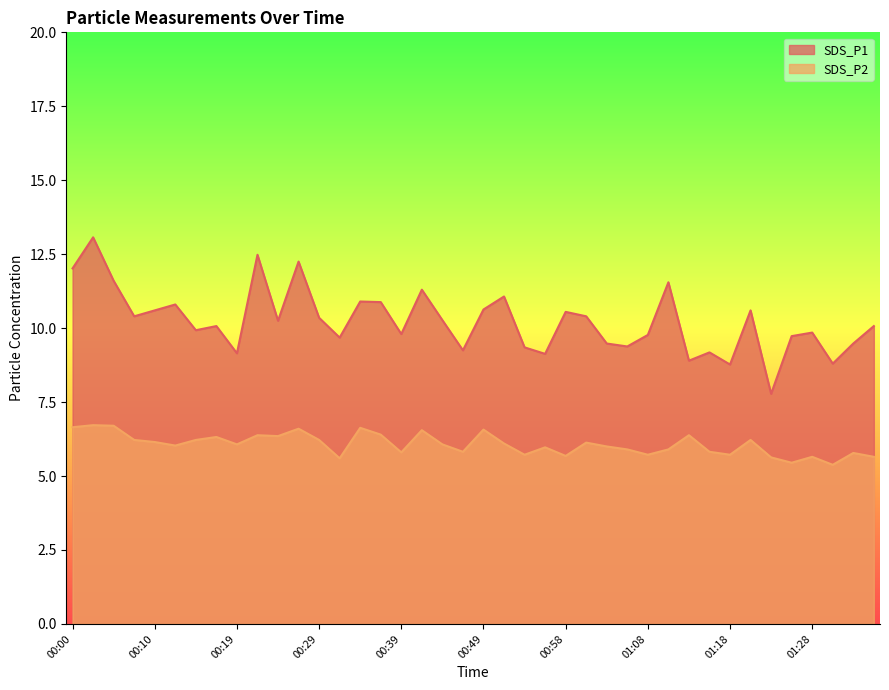

List the series in order of their peak value, lowest first.

SDS_P2, SDS_P1